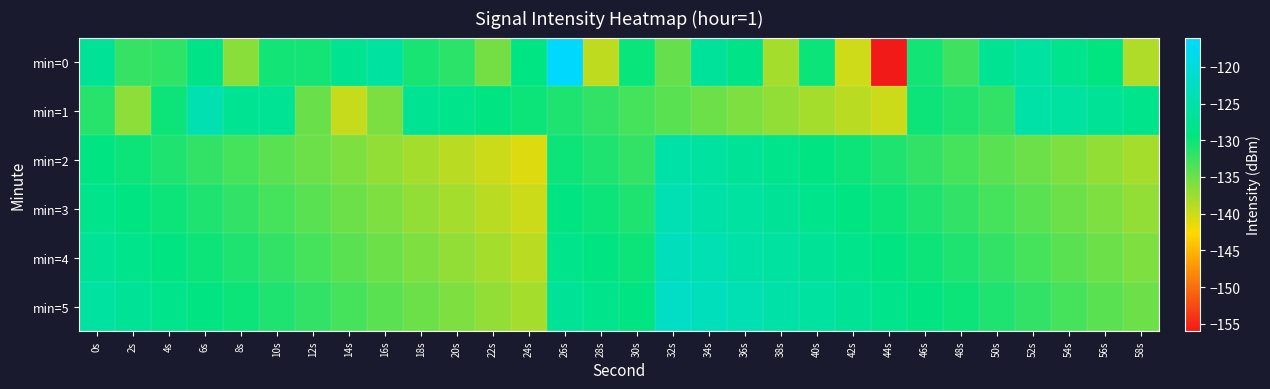

Which series has the largest range (max minus min)?

min=0